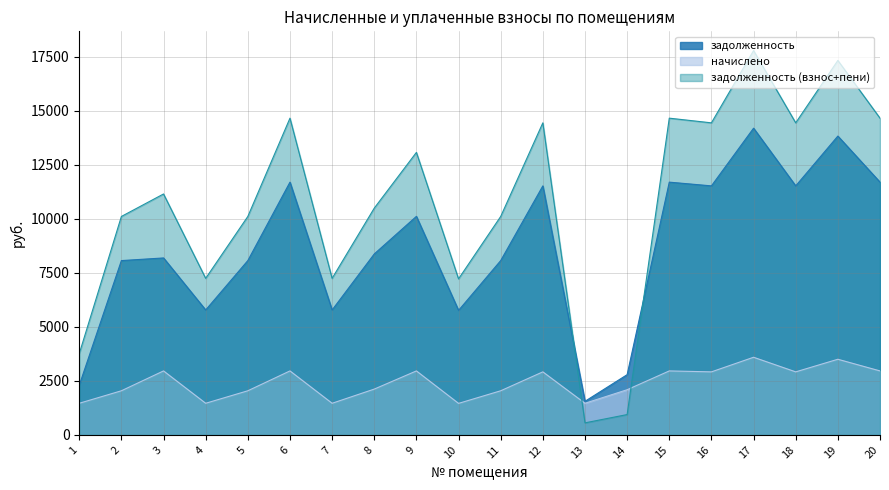

Reading left to right, list all the values displayed in this chart.

задолженность: 2293.5	8064.0	8185.9	5779.2	8064.0	11692.8	5779.2	8371.2	10109.4	5760.0	8064.0	11520.0	1554.4	2786.4	11692.8	11520.0	14188.8	11520.0	13824.0	11692.8
начислено: 1462.9	2041.2	2959.7	1462.9	2041.2	2959.7	1462.9	2119.0	2959.7	1458.0	2041.2	2916.0	1462.9	2089.8	2959.7	2916.0	3591.5	2916.0	3499.2	2959.7
задолженность (взнос+пени): 3756.4	10105.2	11145.6	7242.1	10105.2	14652.5	7242.1	10490.2	13069.1	7218.0	10105.2	14436.0	557.2	941.0	14652.5	14436.0	17780.3	14436.0	17323.2	14652.5